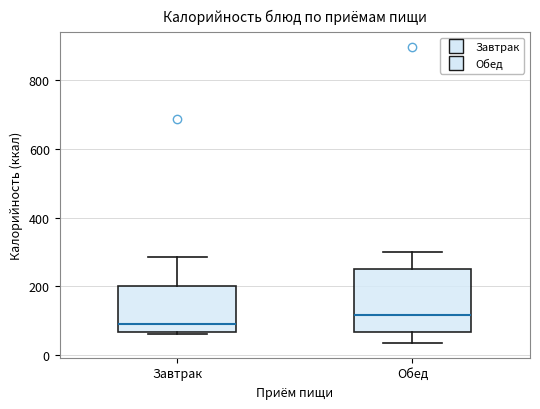

Reading left to right, transcribe this box plot: for each box, give where its median line is, the range the box spans, and where its two whiskers end, as read against the y-axis. The values are not printed on the chart, so give them approximately, as read against the axis.

Завтрак: median 100, box 60 to 200, whiskers 60 (just below the box's lower edge) to 280
Обед: median 120, box 60 to 240, whiskers 40 to 300